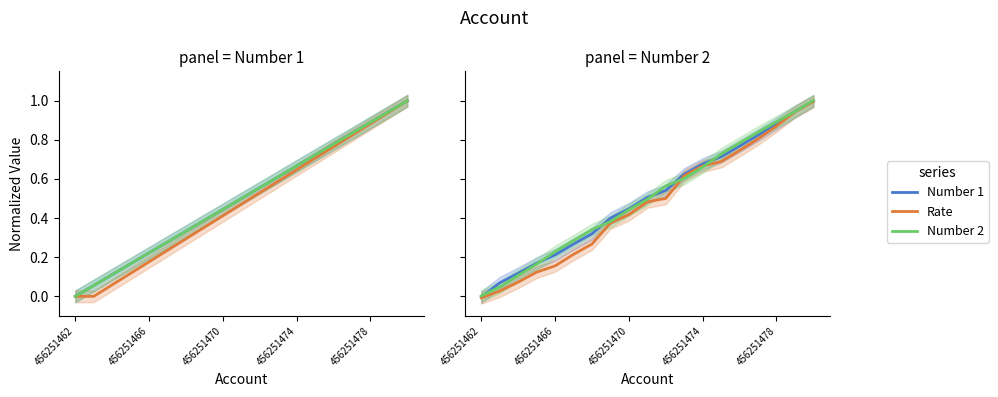

Which series has the largest total across all categories?

Number 2